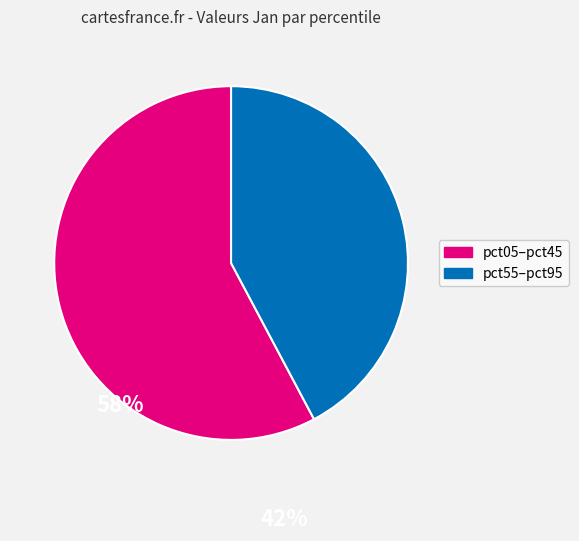

Is there any slice that represents more than half of the pie?

Yes